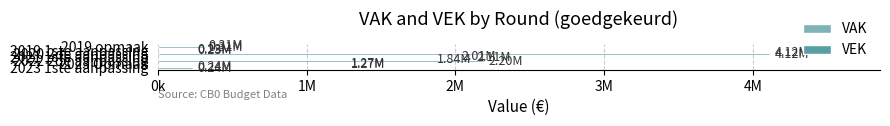

Reading left to right, extract all data points from this chart.

VAK: 235274	1268906	1844987	2012537	4115344	231405	310062
VEK: 235378	1269010	2195091	2112641	4115448	231809	309427